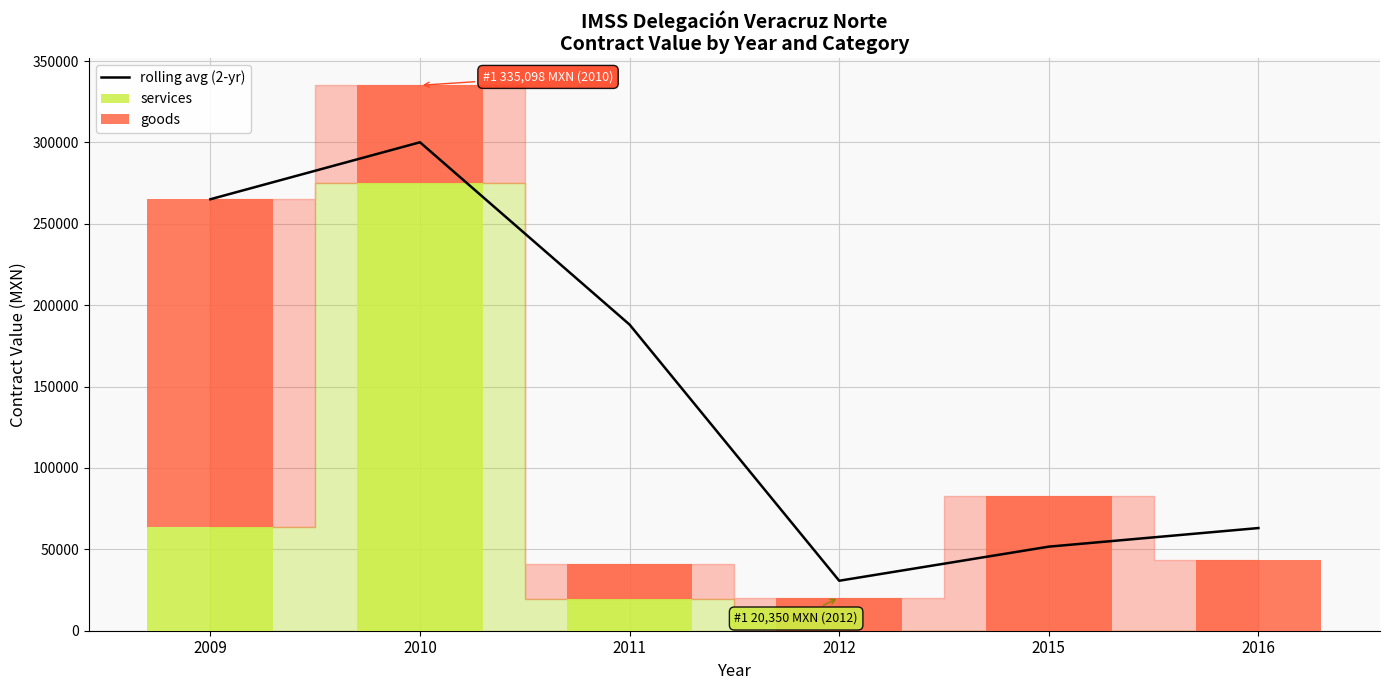

Reading right to left, extract all data points from this chart.

rolling avg (2-yr): 63082.0	51657.0	30707.0	188081.2	300096.8	265095.1
services: 0.0	0.0	0.0	19720.0	275032.1	63795.2
goods: 43200.0	82964.0	20350.0	21344.0	60066.4	201299.9